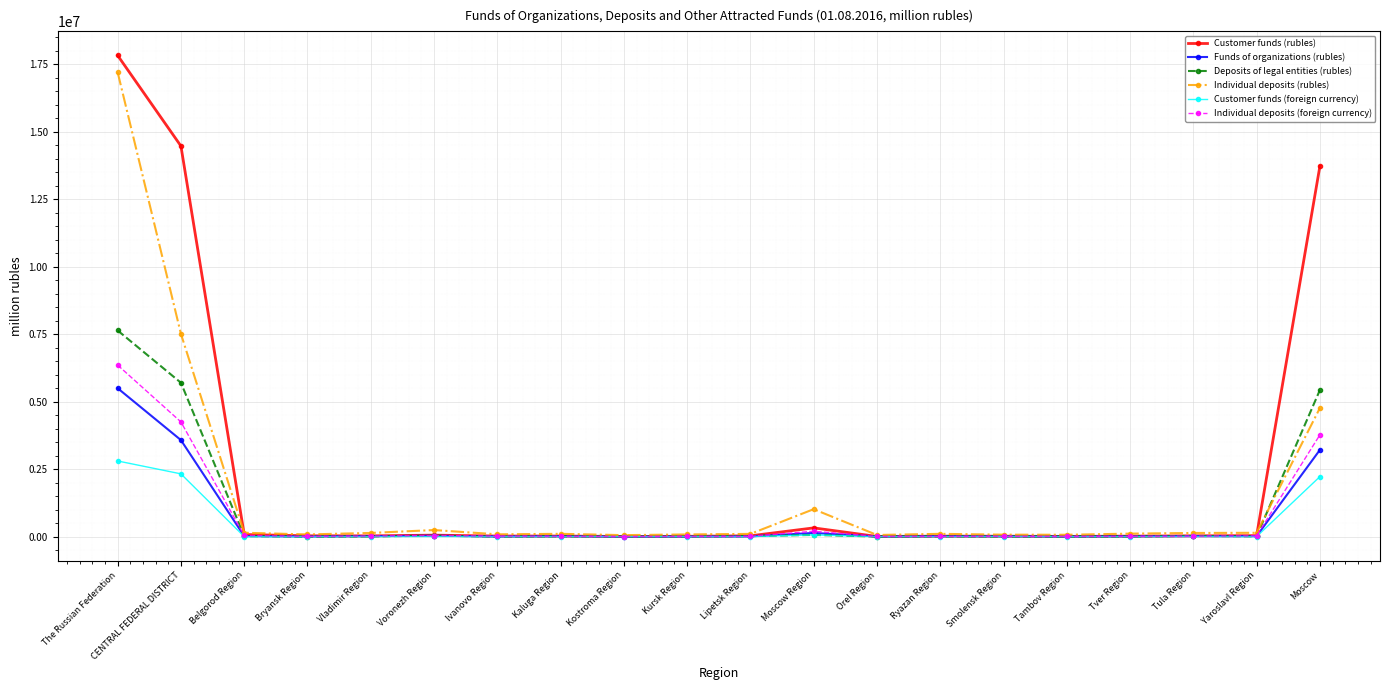

Where is Customer funds (foreign currency) nearest to the value 1402210?

Moscow